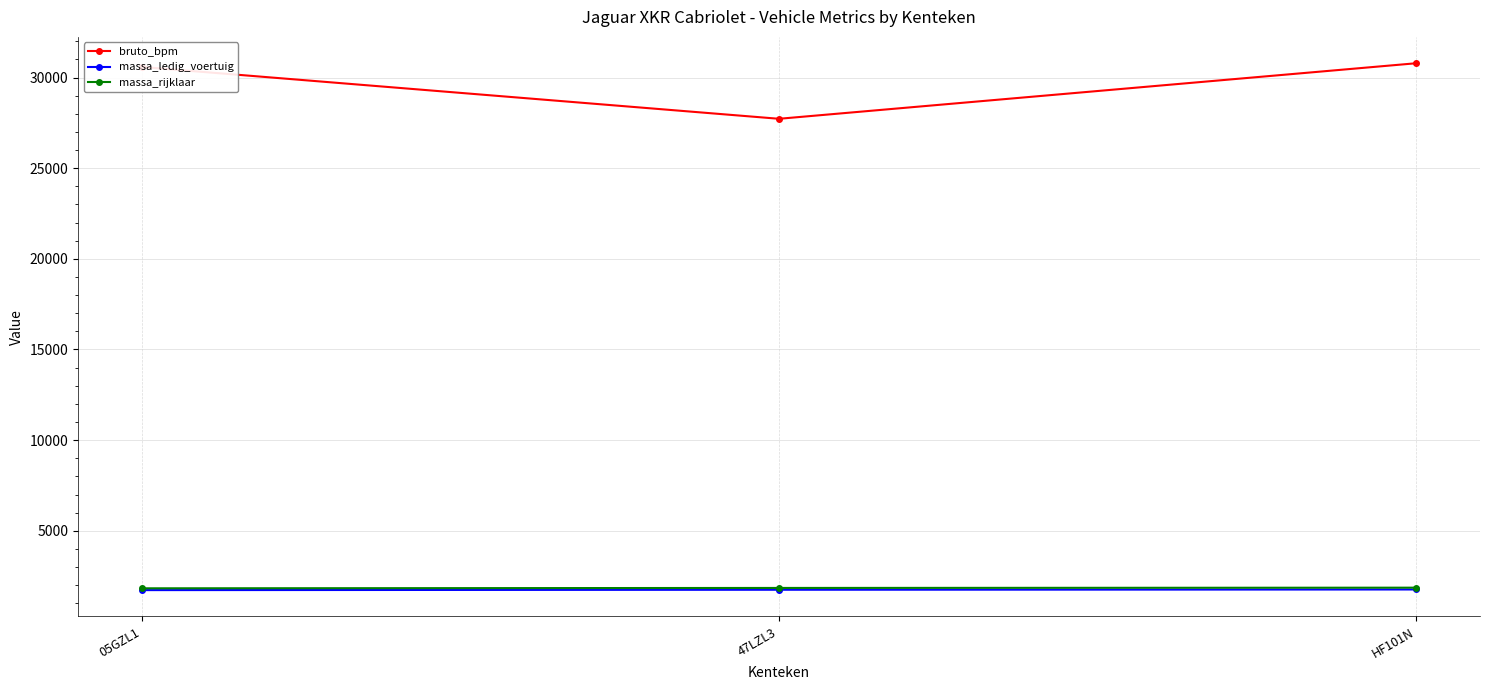

How many data points does each series have?

3